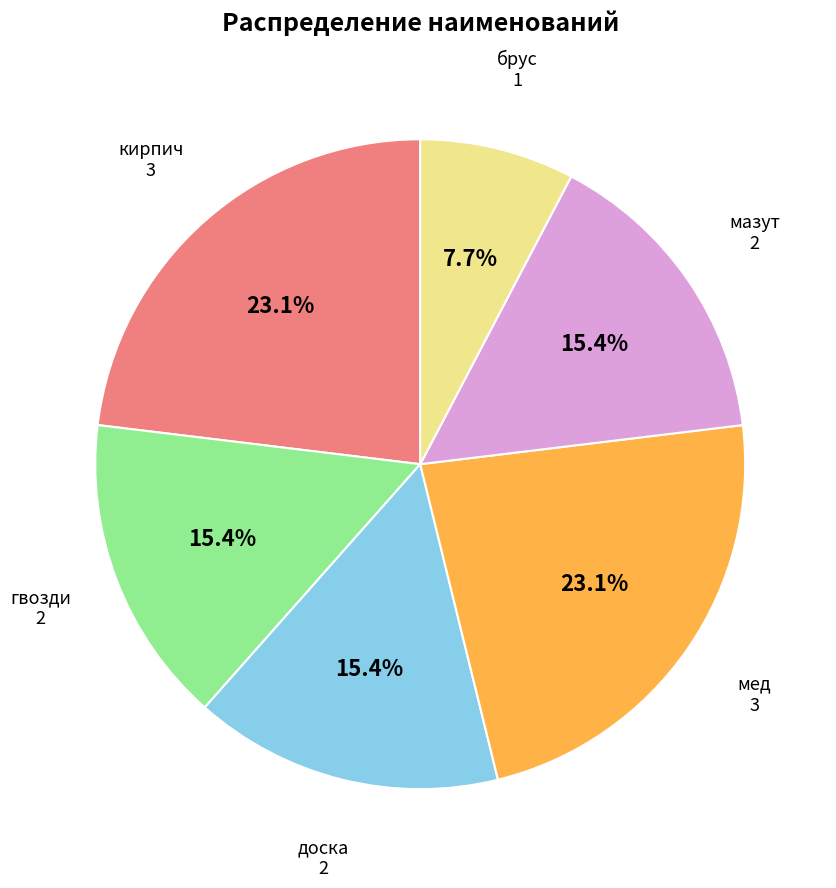

Combined, what portion of the pie is мазут and кирпич?

38.5%